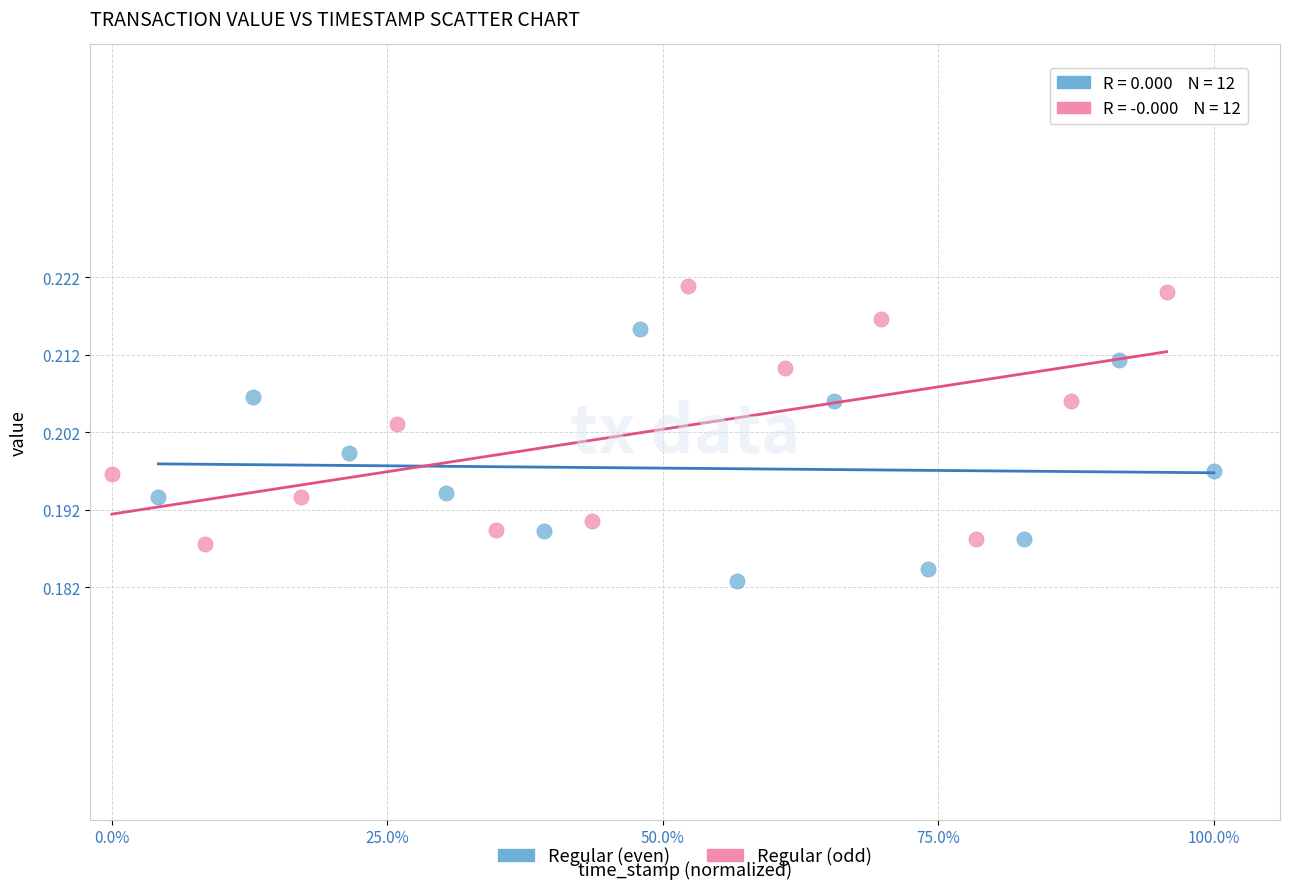

Which series reaches the maximum Y coordinate?

Regular (odd)